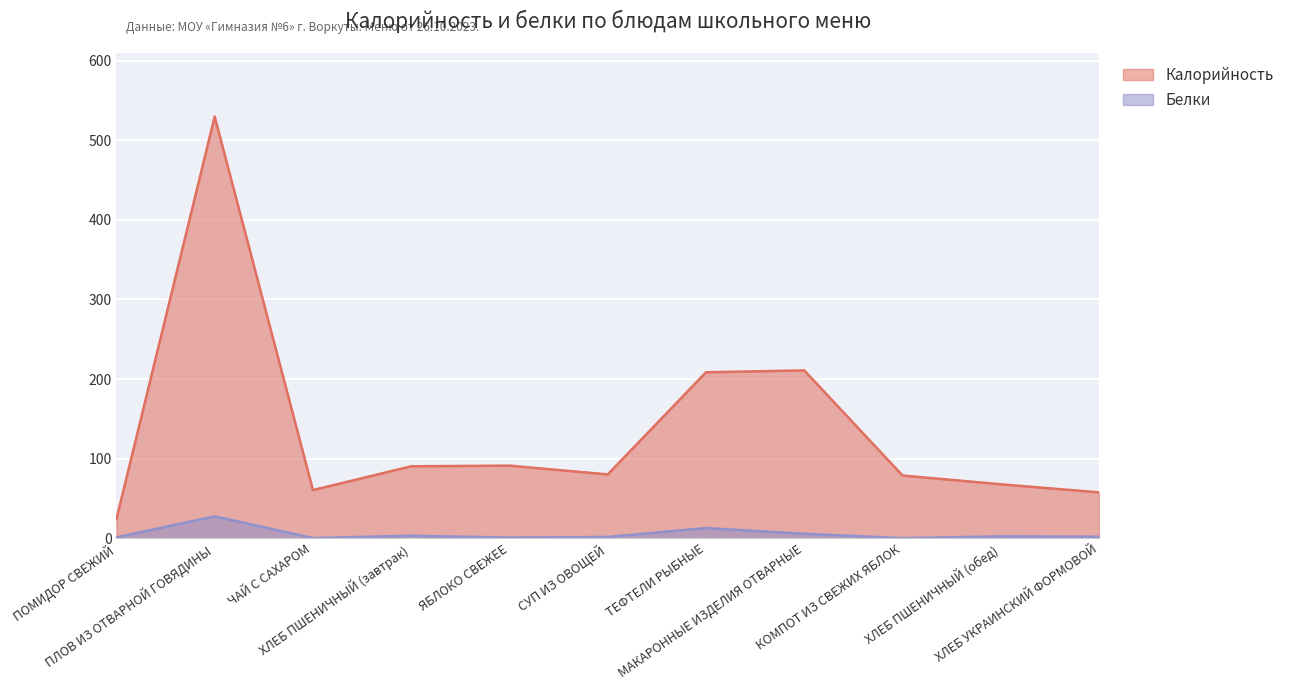

What is the value of the Калорийность point at the 4th from the left?

90.4